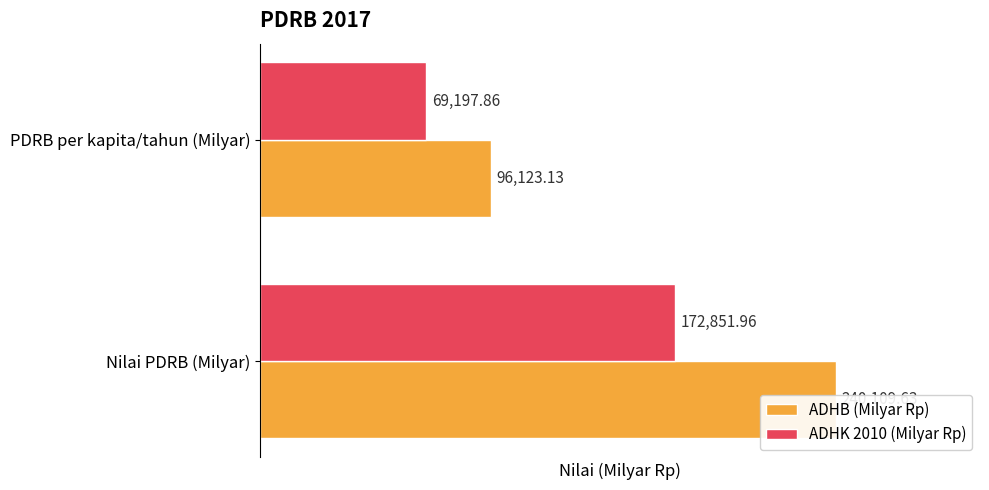

True or false: ADHK 2010 (Milyar Rp) has a value of 55808.5 at Nilai PDRB (Milyar).

False